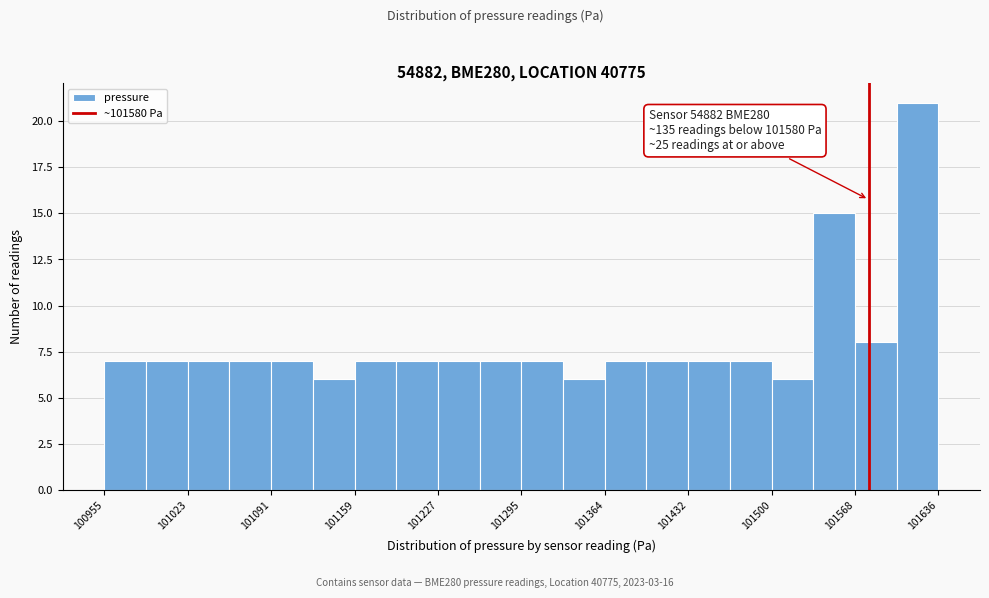

Read against the x-axis, roughly where is the centre of the tallest bar?

101620